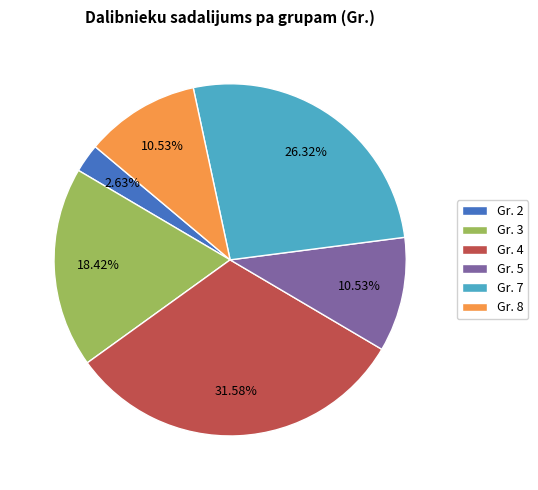

Combined, do Gr. 3 and Gr. 5 account for over 50%?

No